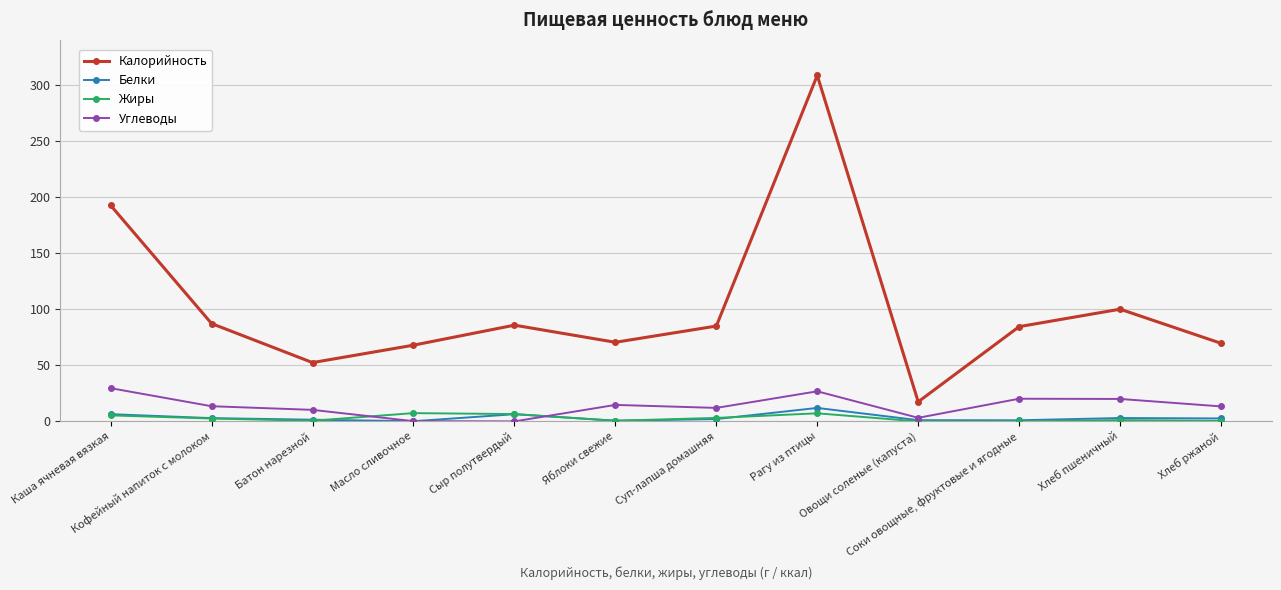

What position from the left is Сыр полутвердый?

5